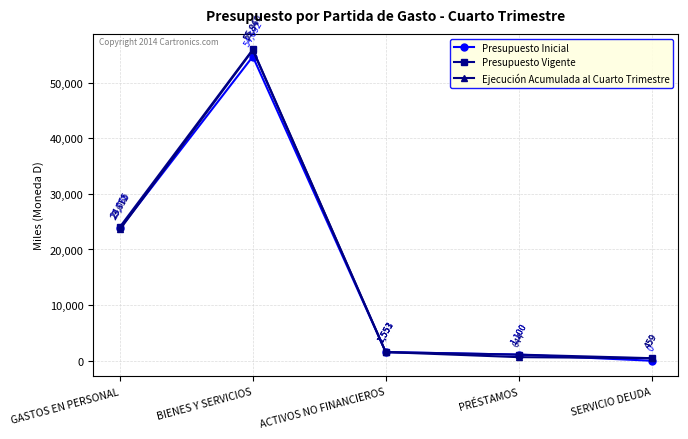

The Ejecución Acumulada al Cuarto Trimestre series shows 644 at PRÉSTAMOS. True or false?

True